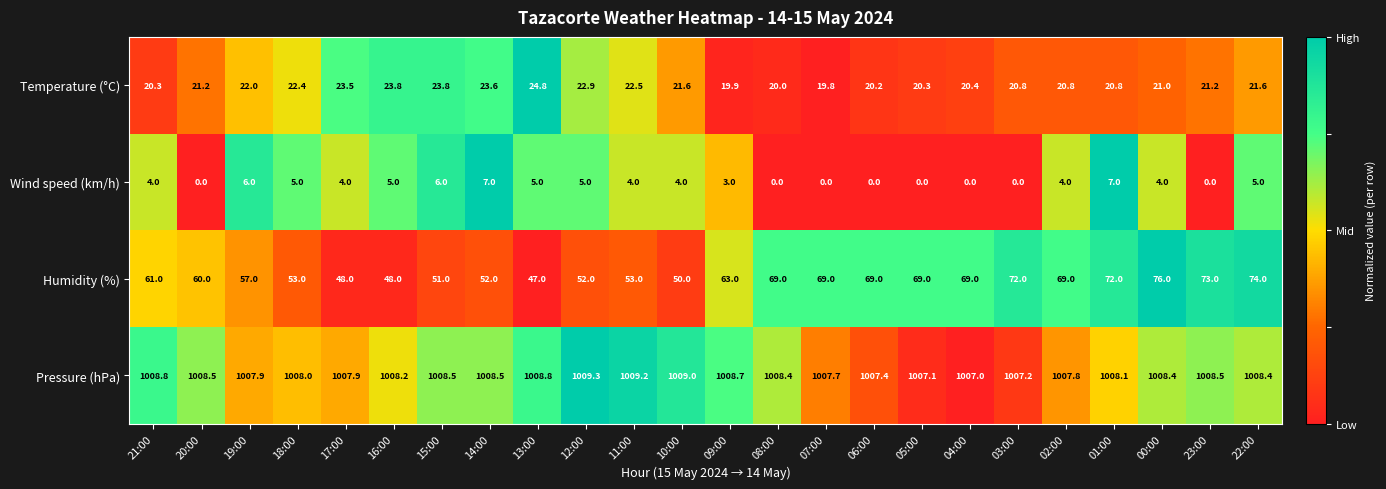

What is the difference between the highest and lowest values at 12:00?

1004.3